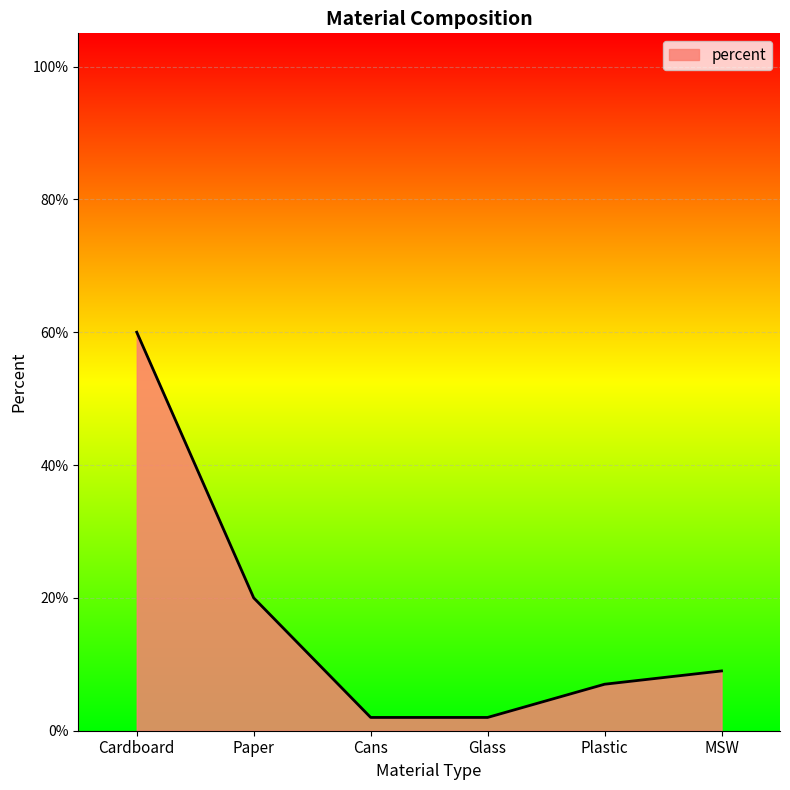

Is it true that the value at MSW is 0.1?

False